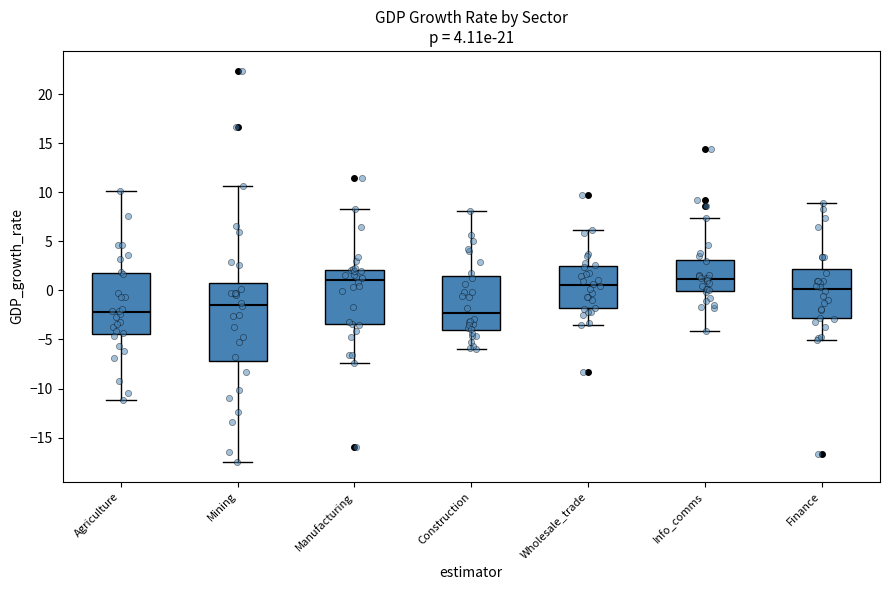

Which box is the tallest, from its lower edge to its upper edge?

Mining